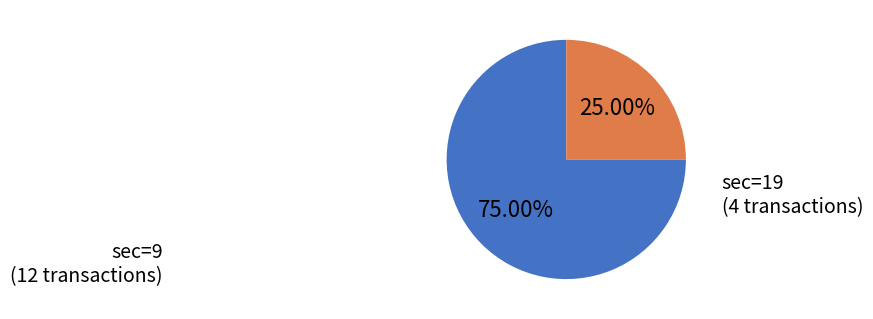

Is there a majority slice in this chart?

Yes